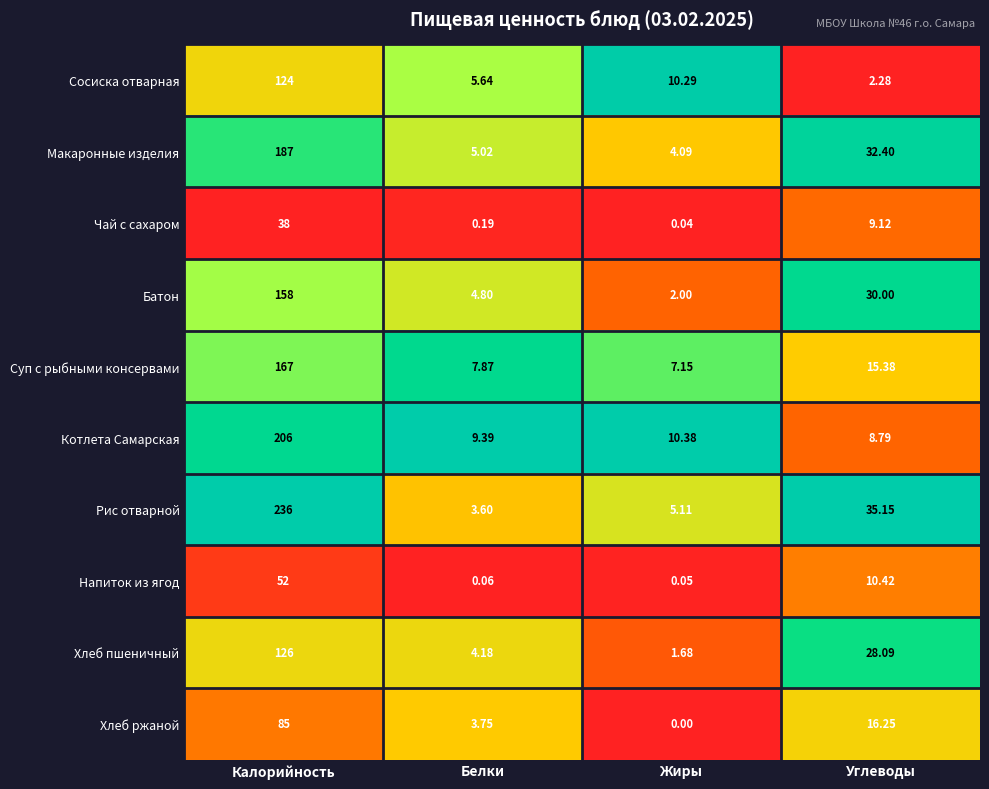

Which series changed the most between Белки and Углеводы?

Рис отварной